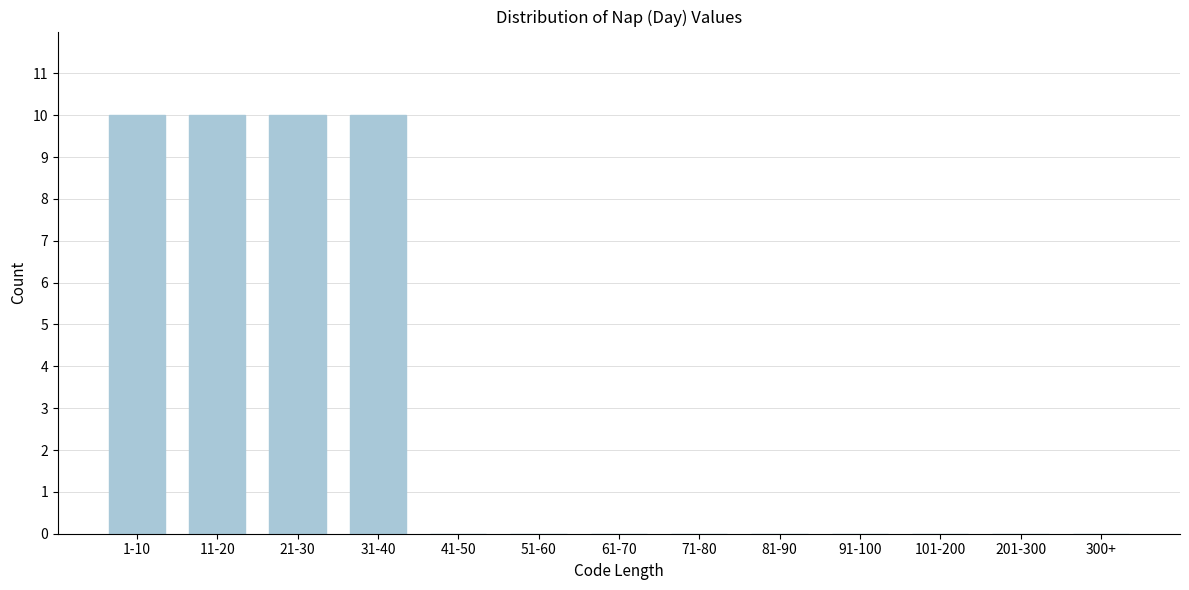

Reading left to right, what are all the values shown in this chart?

1-10=10	11-20=10	21-30=10	31-40=10	41-50=0	51-60=0	61-70=0	71-80=0	81-90=0	91-100=0	101-200=0	201-300=0	300+=0